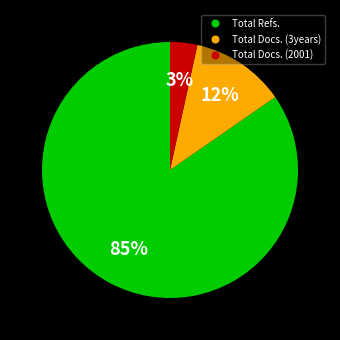

To the nearest percent, what is the average slice percentage?

33%